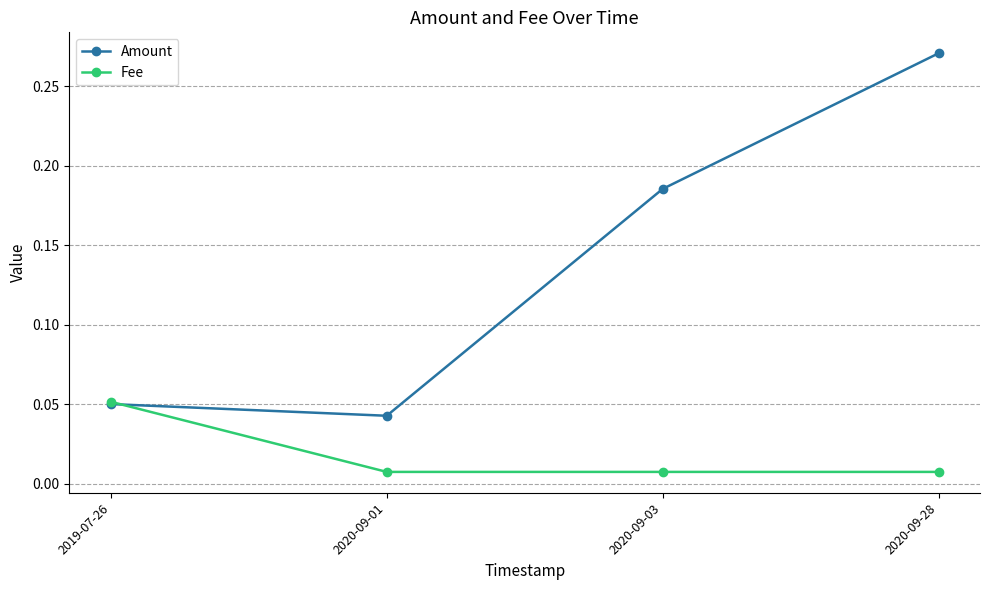

Does the chart have visible grid lines?

Yes